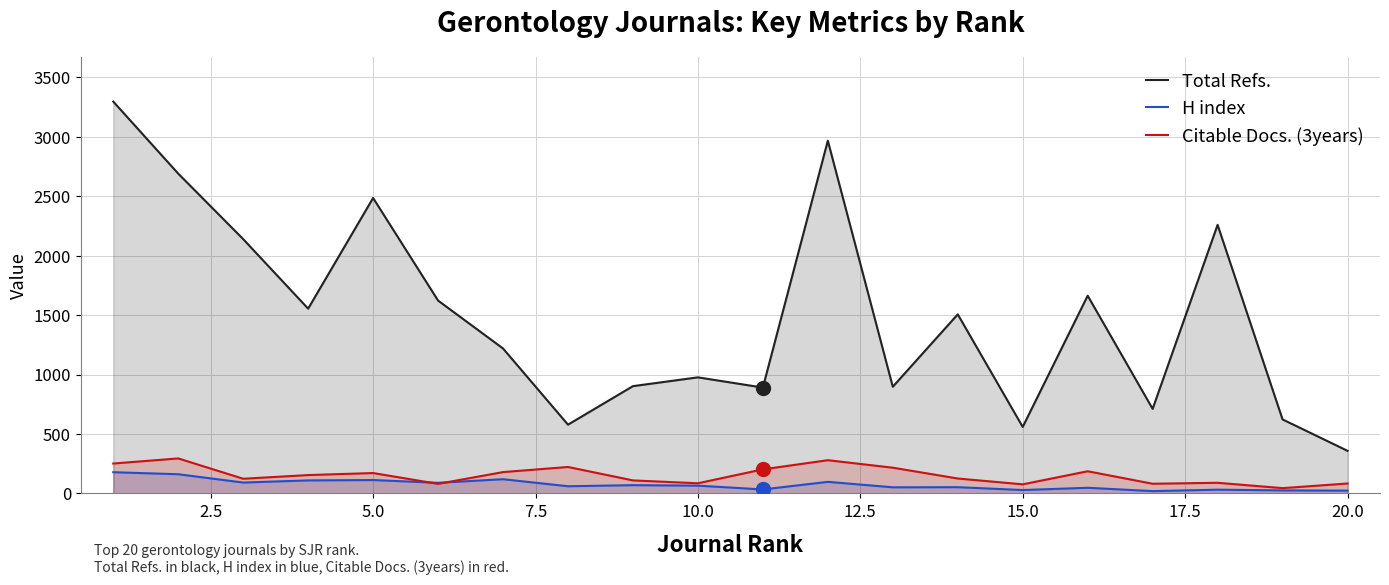

What is the greatest value displayed?

3296